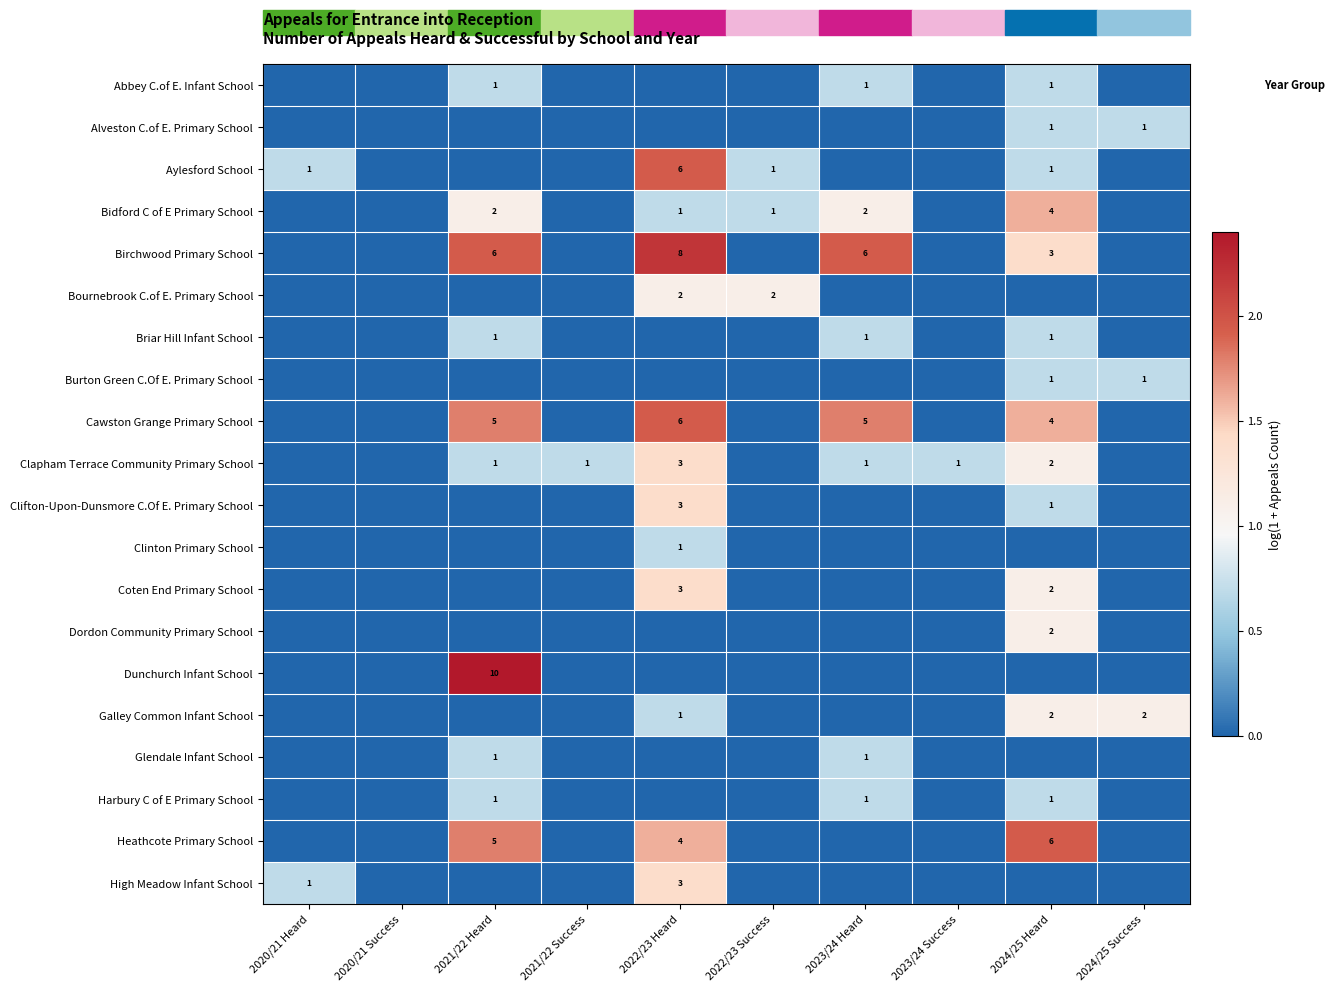

What is the maximum value shown in the chart?

2.4